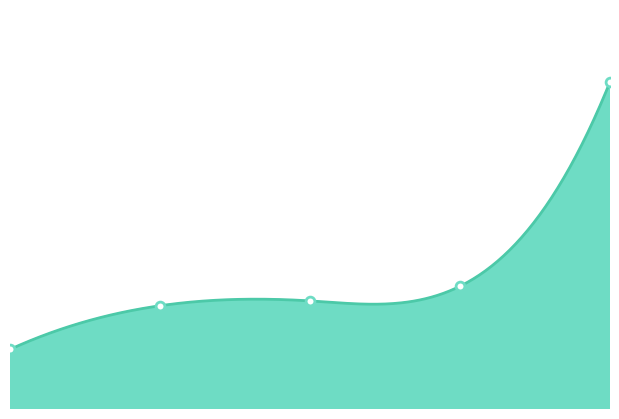

Between 5960 and 5629, which is larger?

5960